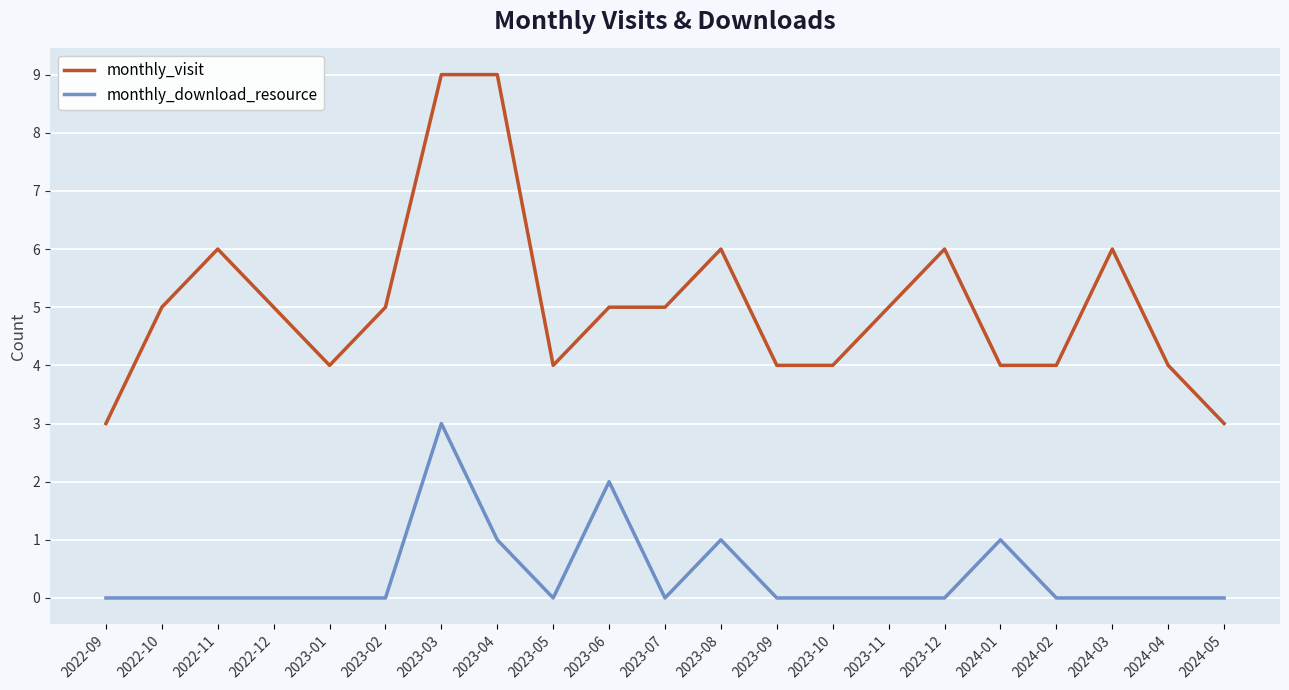

What is the sum of the monthly_visit values at 2022-11 and 2023-08?

12